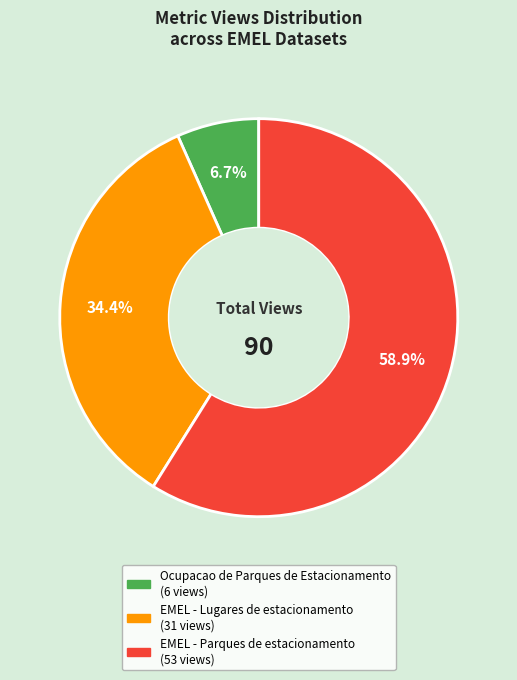

Count the number of slices in the pie.

3